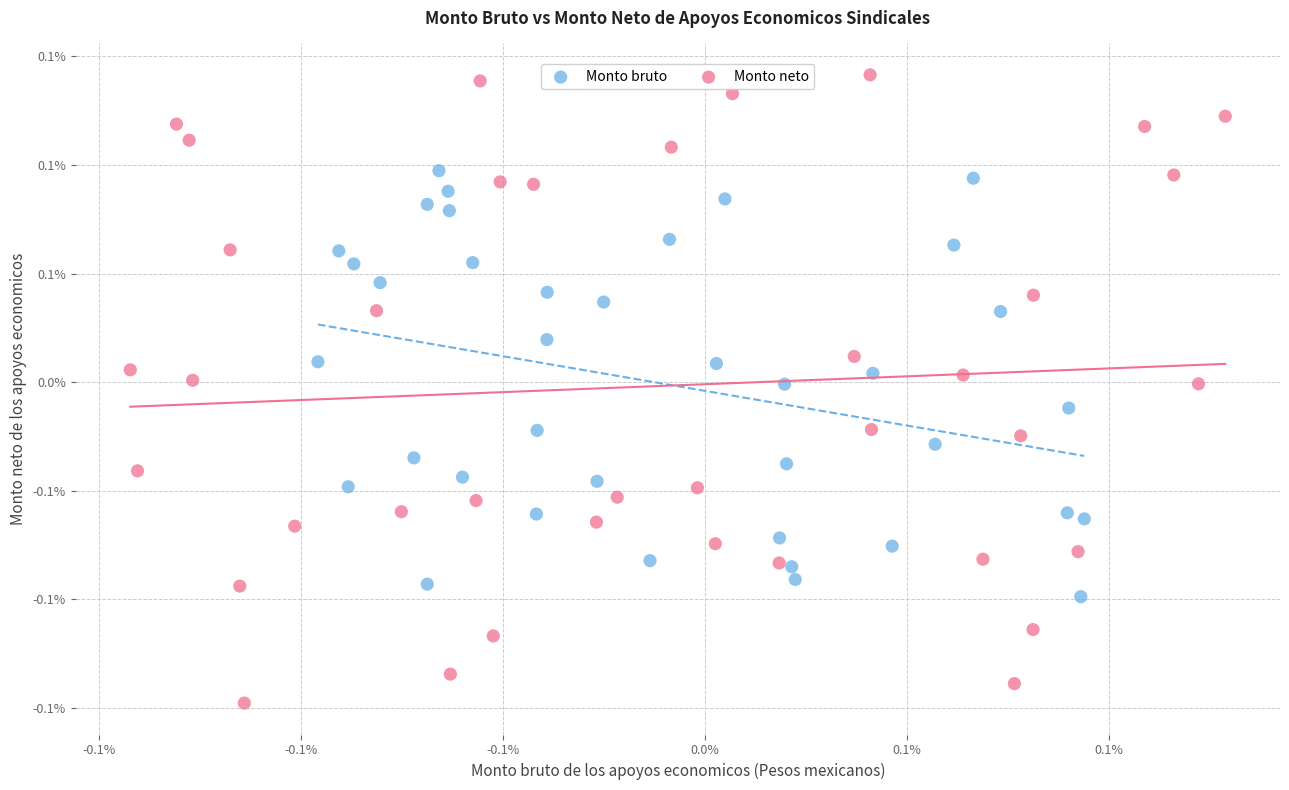

Which series reaches the maximum Y coordinate?

Monto neto